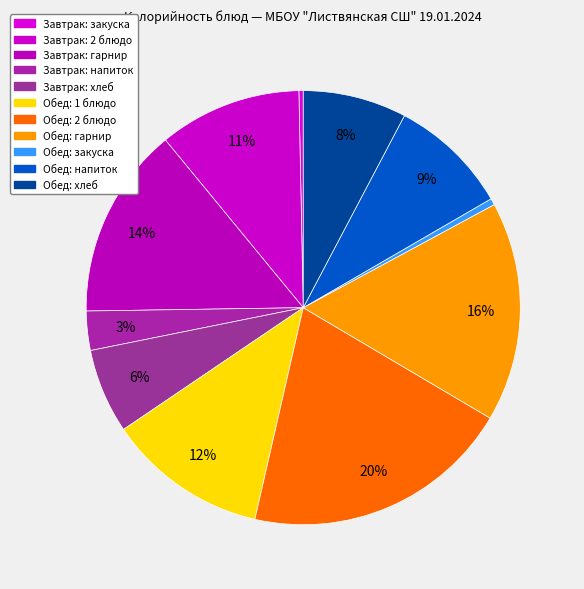

How many slices are in this pie chart?

11